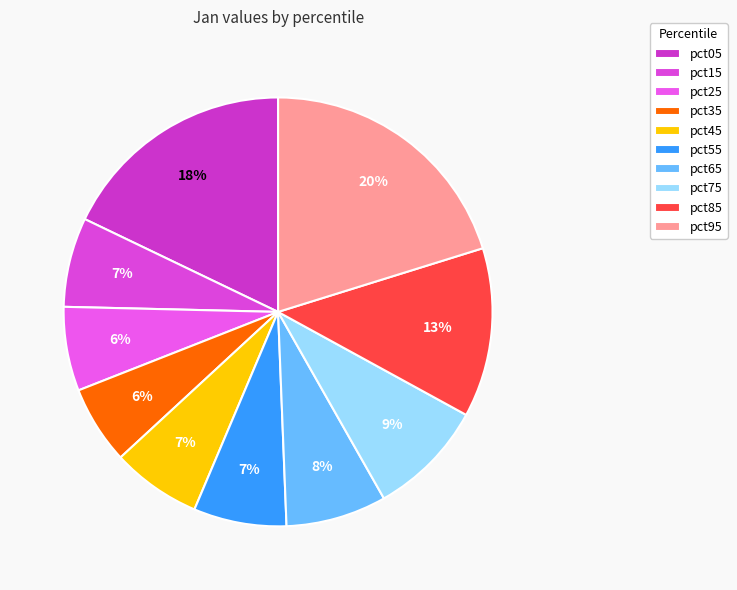

How many segments does this pie chart have?

10